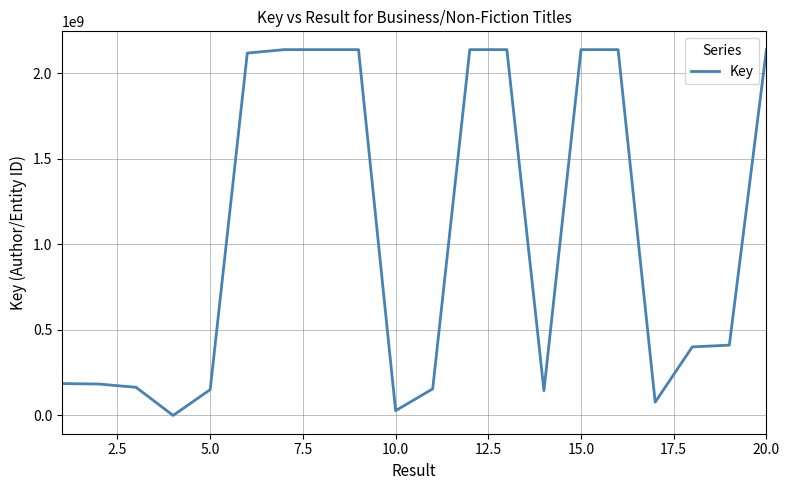

What is the maximum value shown in the chart?

2137748787